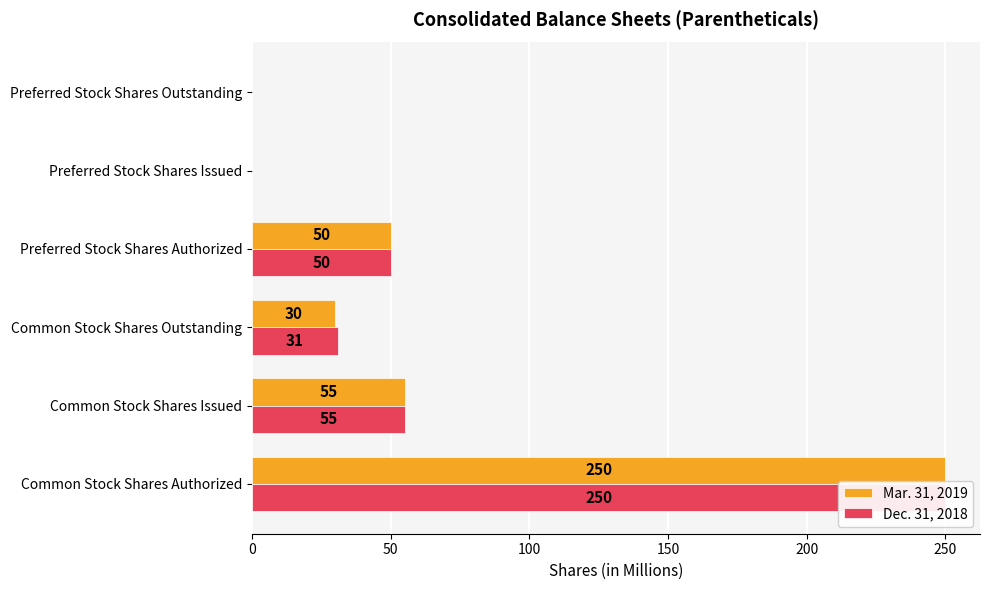

What is the difference between the maximum and minimum values in the Dec. 31, 2018 series?

250